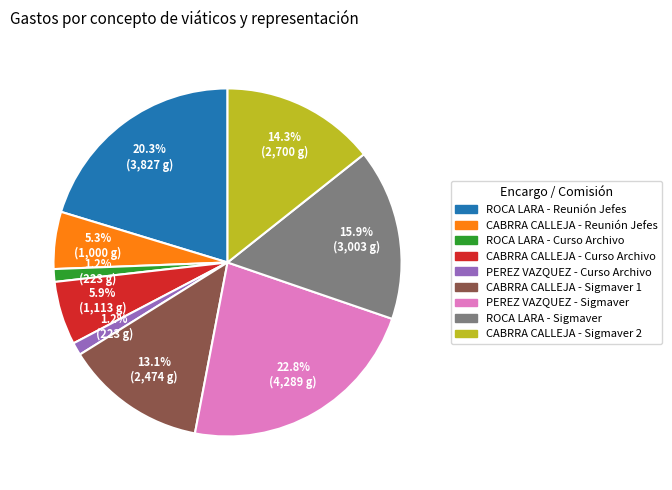

Does any single category account for the majority?

No